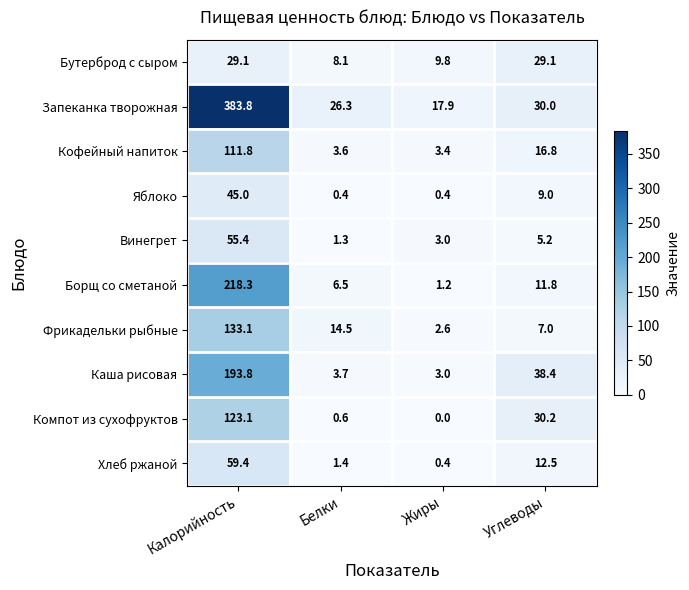

At Калорийность, list the series in order from largest to smallest.

Запеканка творожная, Борщ со сметаной, Каша рисовая, Фрикадельки рыбные, Компот из сухофруктов, Кофейный напиток, Хлеб ржаной, Винегрет, Яблоко, Бутерброд с сыром